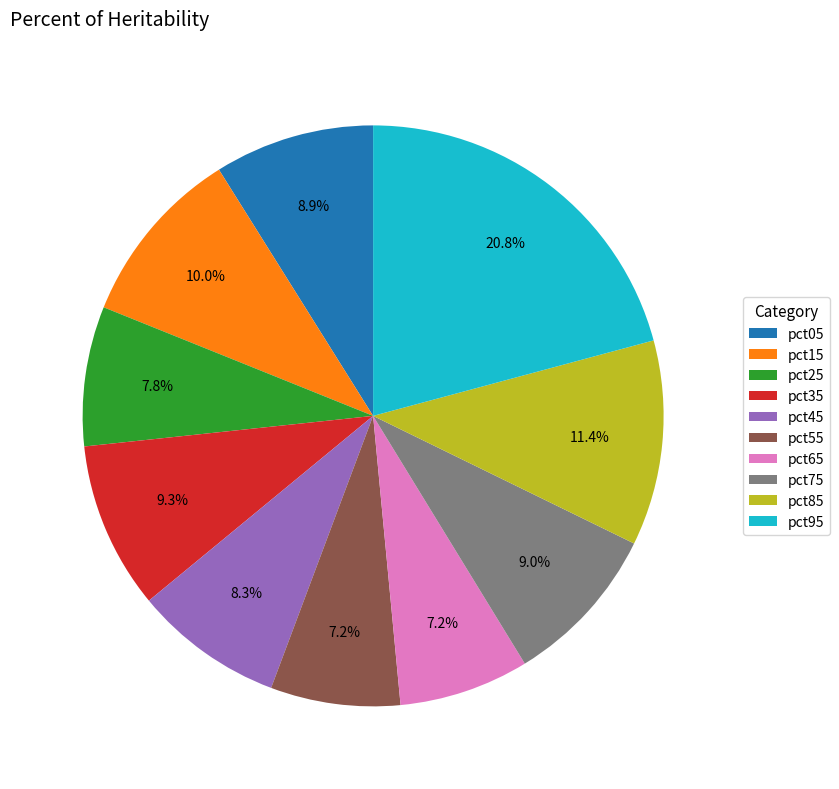

Does pct35 represent more than half of the total?

No